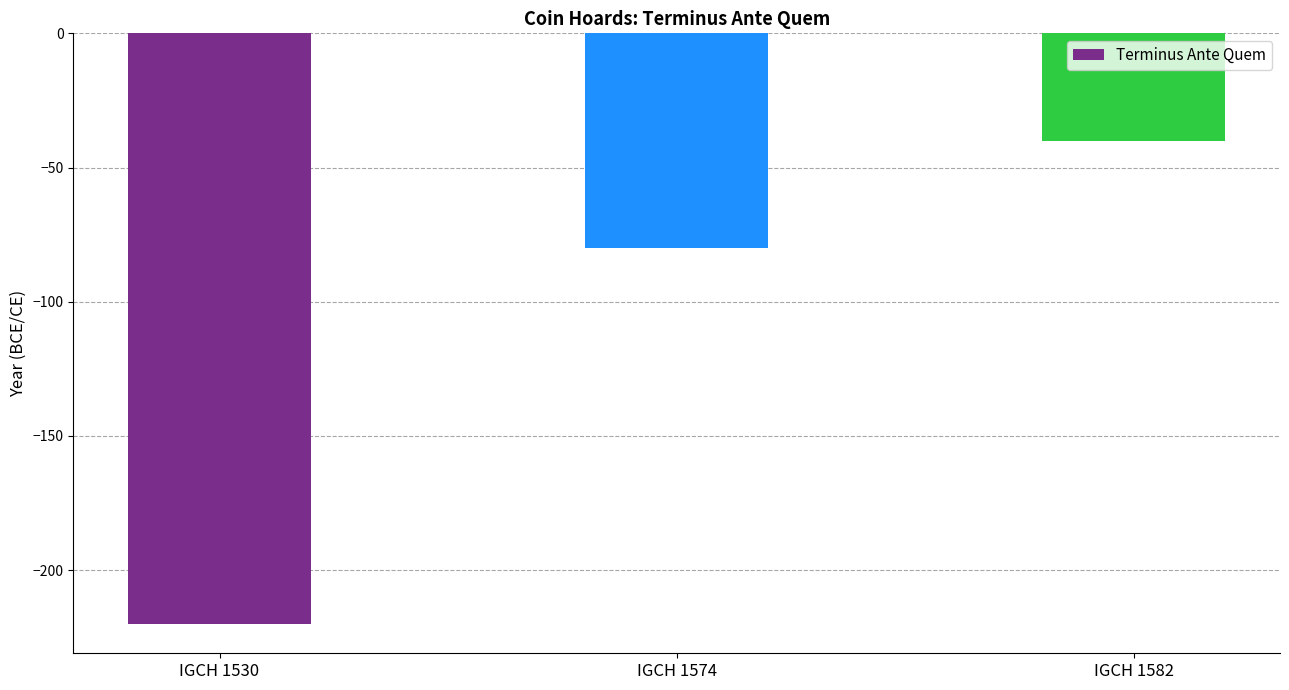

Reading left to right, what are all the values shown in this chart?

IGCH 1530=-220	IGCH 1574=-80	IGCH 1582=-40